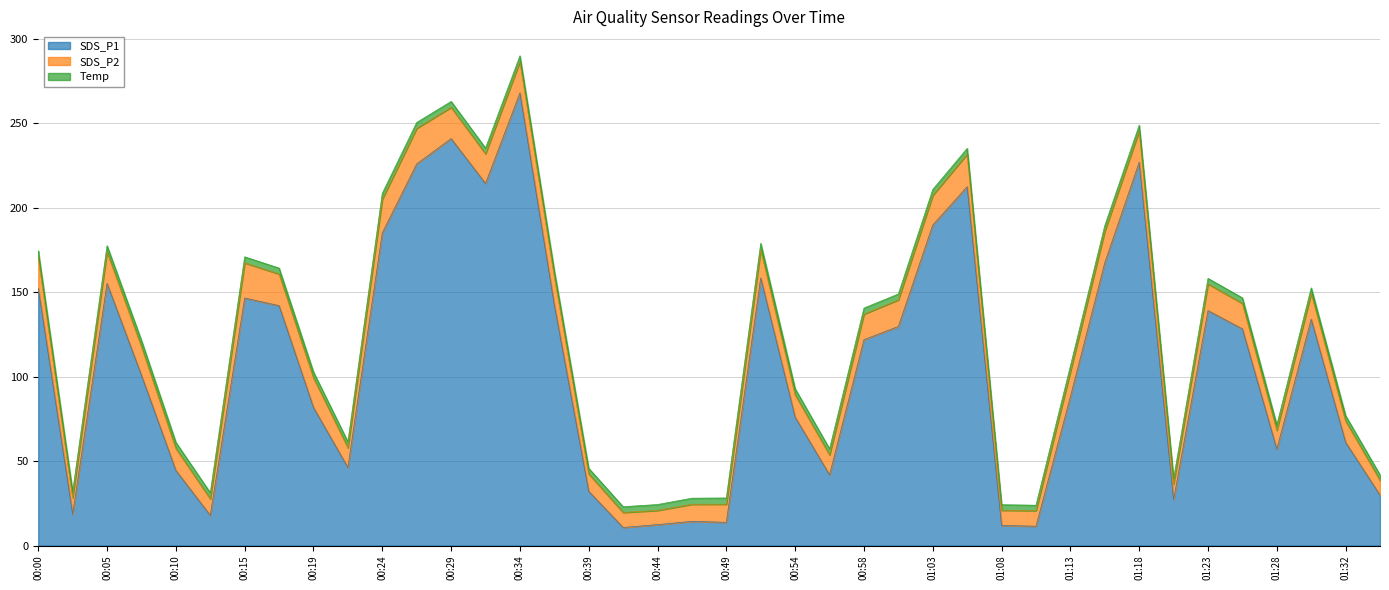

Between 00:49 and 01:03, which series saw the biggest shift?

SDS_P1